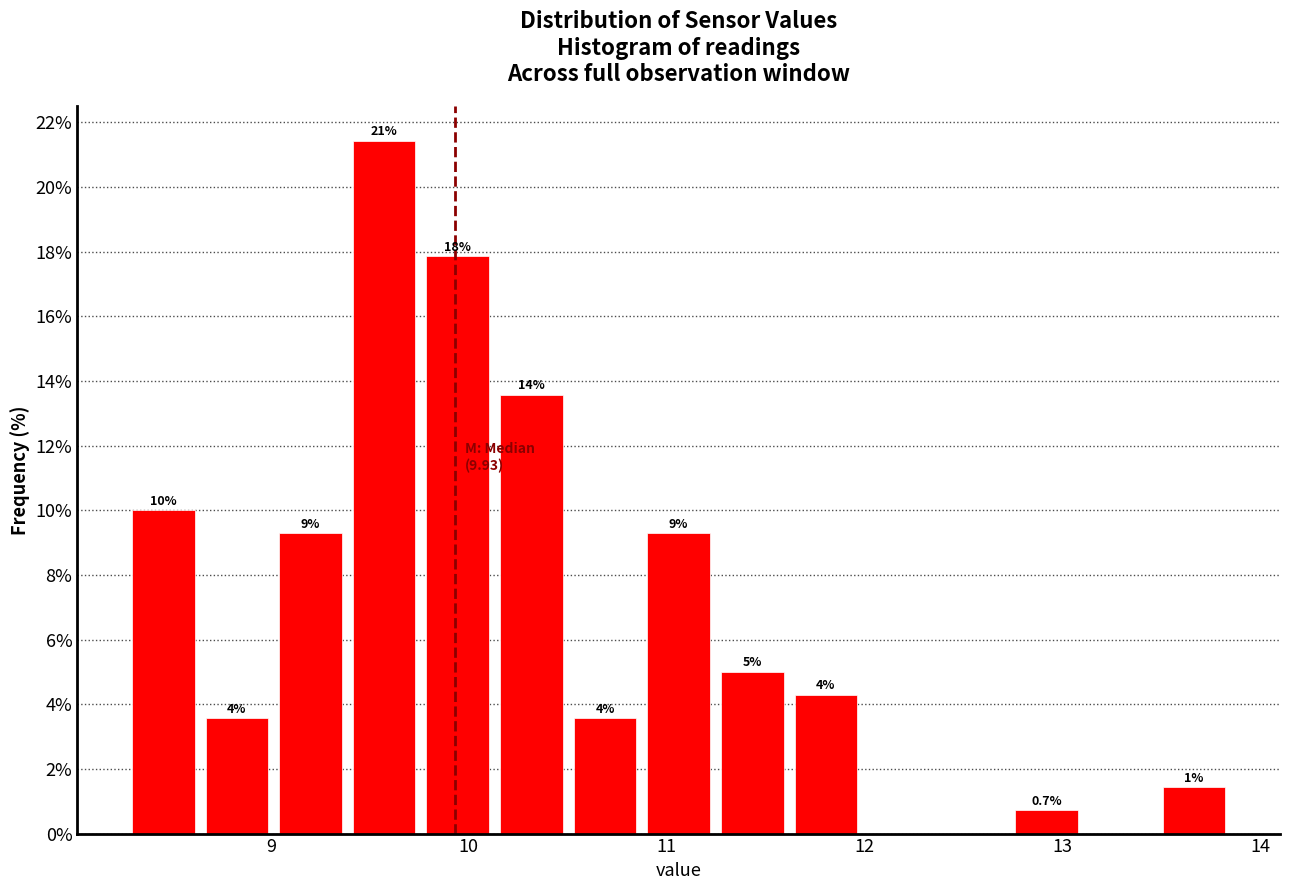

Read against the x-axis, roughly where is the centre of the tallest bar?

9.6